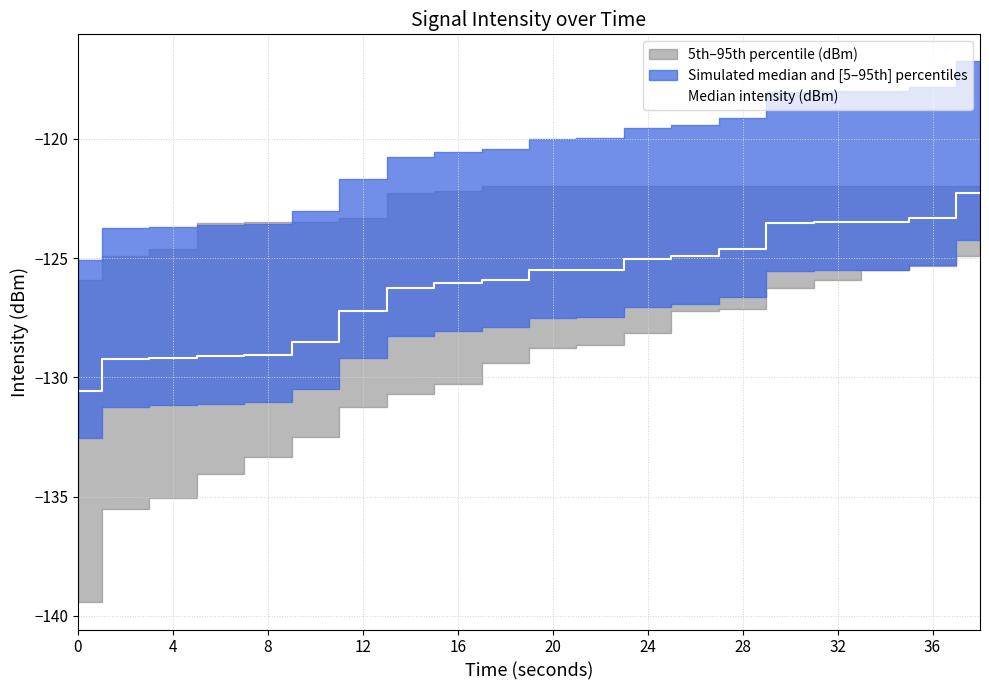

Reading left to right, transcribe all the data shown in this chart.

-130.6	-129.2	-129.2	-129.1	-129.1	-128.5	-127.2	-126.3	-126.1	-125.9	-125.5	-125.5	-125.0	-124.9	-124.6	-123.5	-123.5	-123.5	-123.3	-122.2